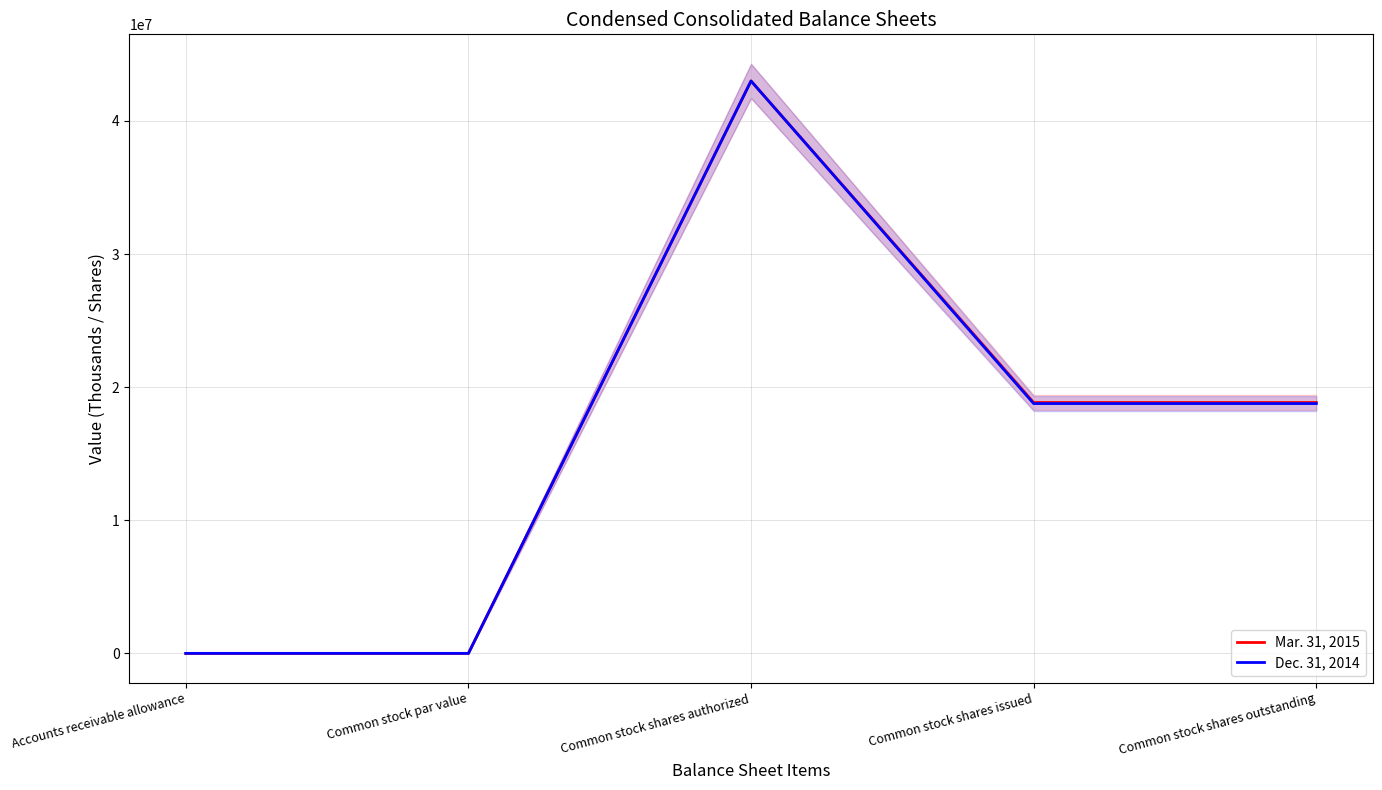

What is the value of the Mar. 31, 2015 point at the 4th from the left?

18846786